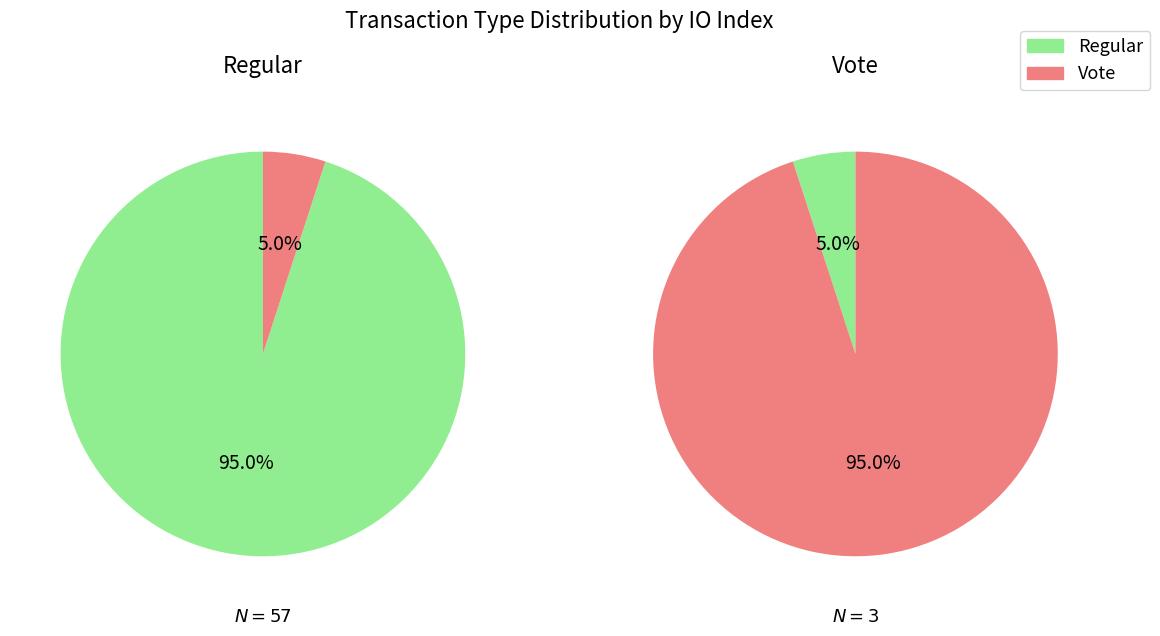

Is the sum of io_index and value greater than half?

Yes